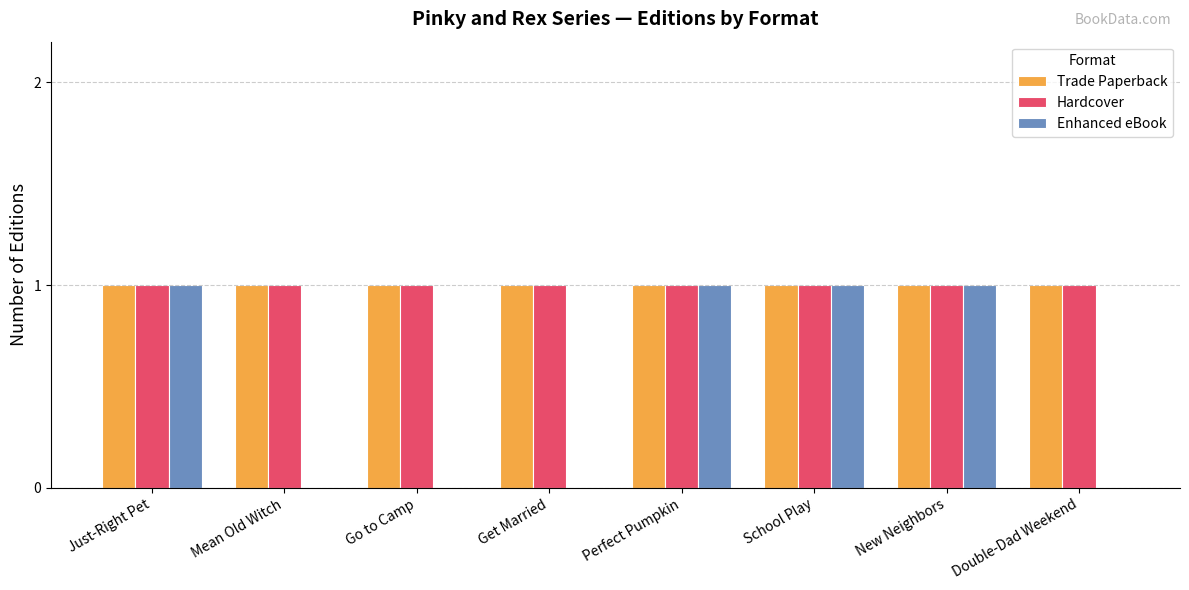

Reading right to left, extract all data points from this chart.

Trade Paperback: 1	1	1	1	1	1	1	1
Hardcover: 1	1	1	1	1	1	1	1
Enhanced eBook: 0	1	1	1	0	0	0	1